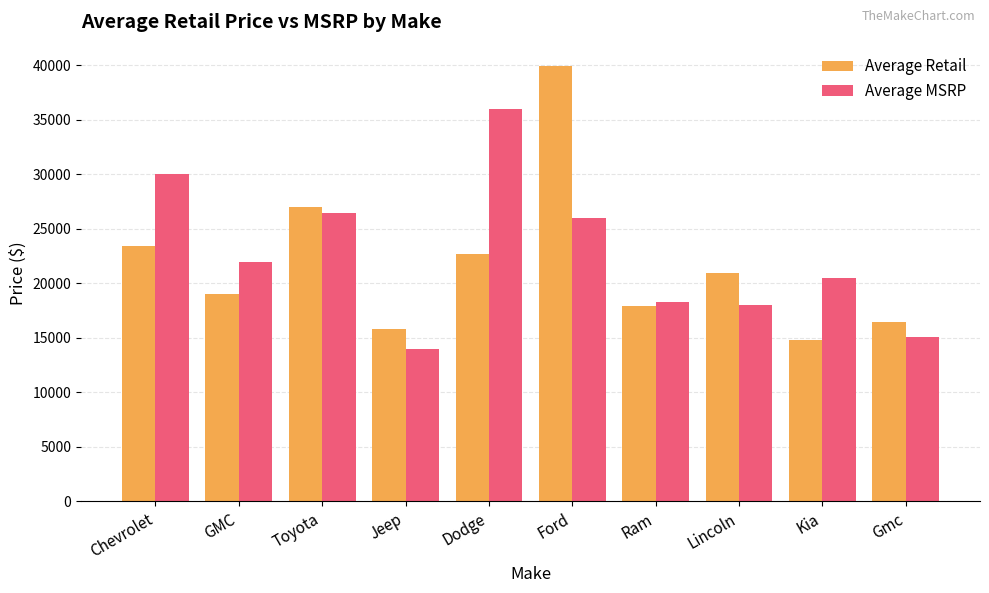

Which series changed the most between GMC and Dodge?

Average MSRP